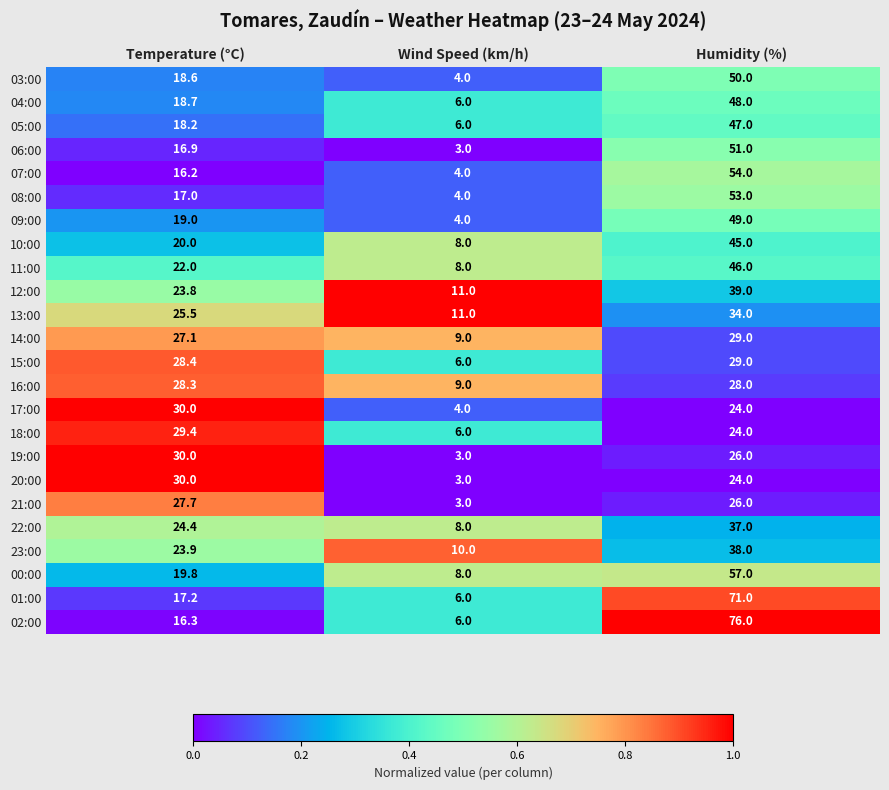

Which series has the largest range (max minus min)?

02:00